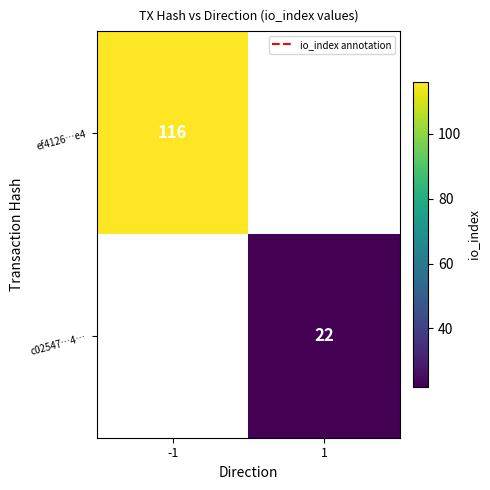

How many series are shown in this chart?

2